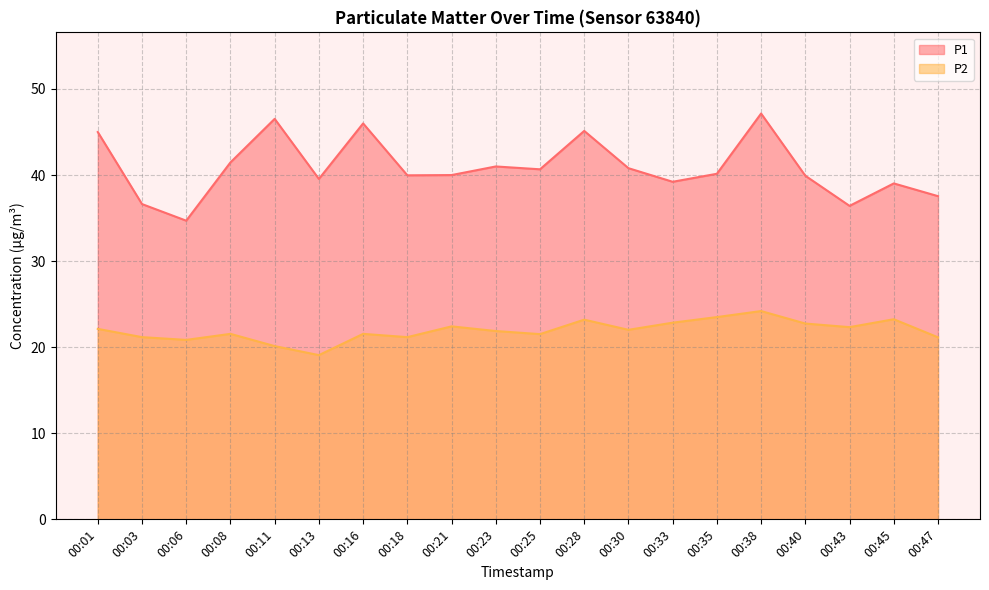

How many series are shown in this chart?

2